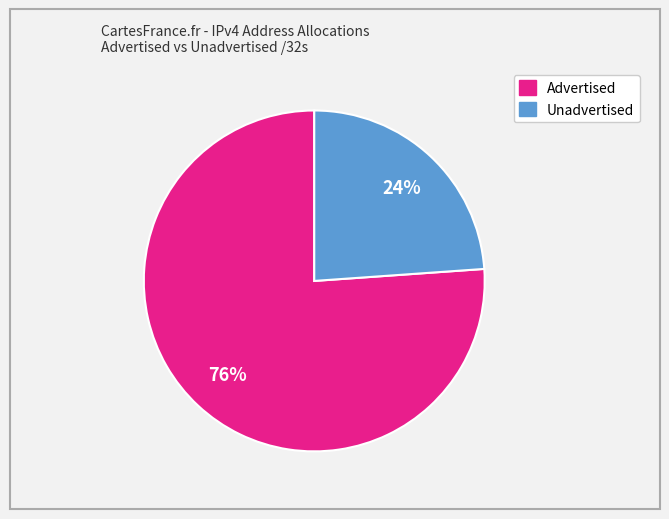

To the nearest percent, what is the difference between the largest and smallest slice percentages?

52%